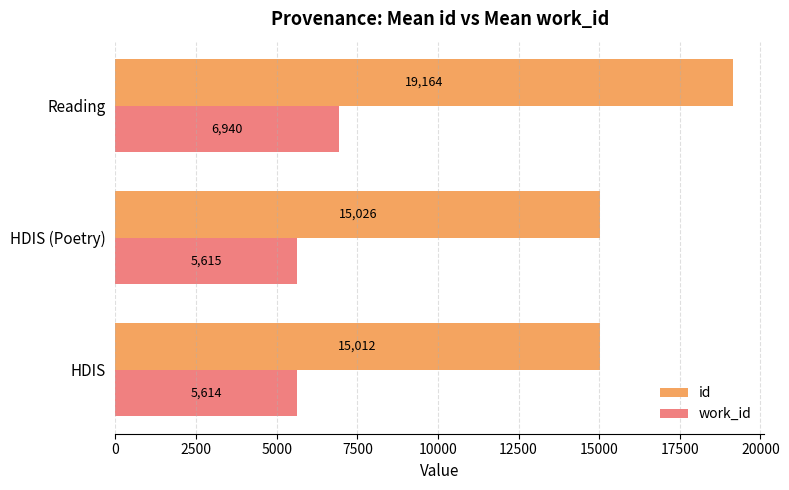

Rank the series by their maximum value, from lowest to highest.

work_id, id